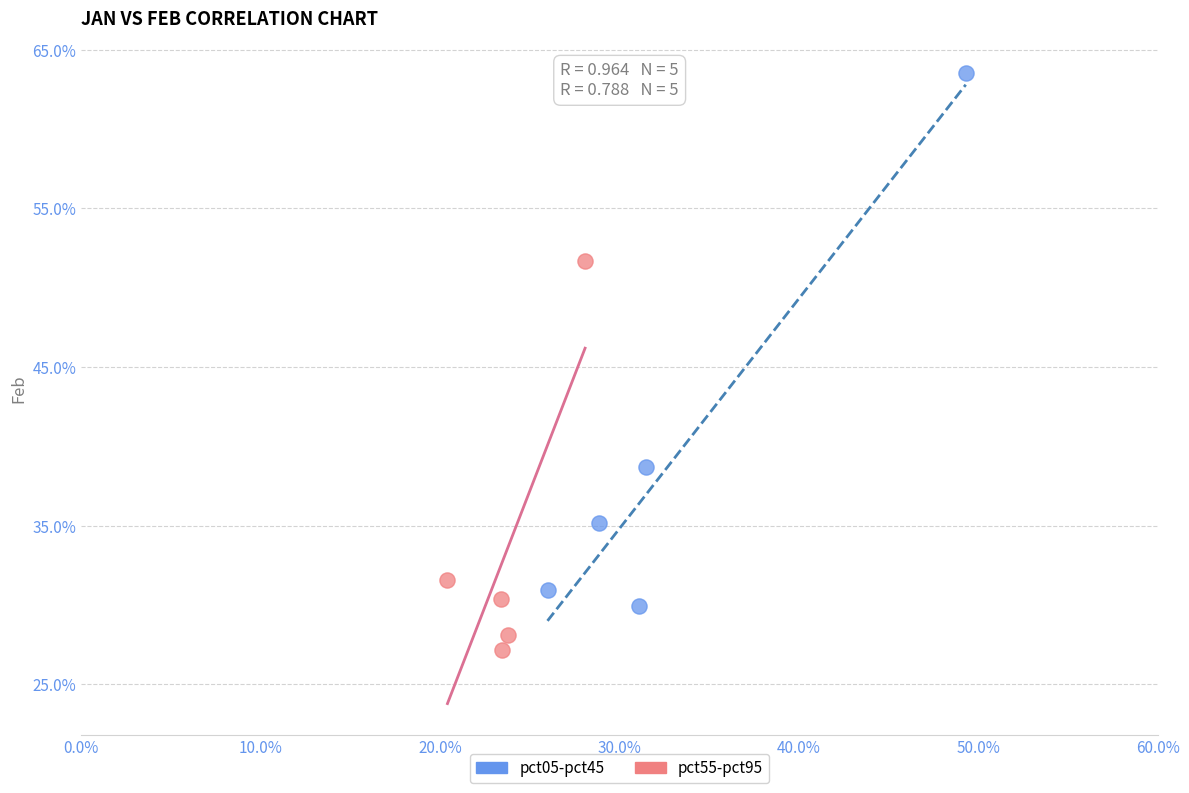

Which series has the widest spread of Y values?

pct05-pct45